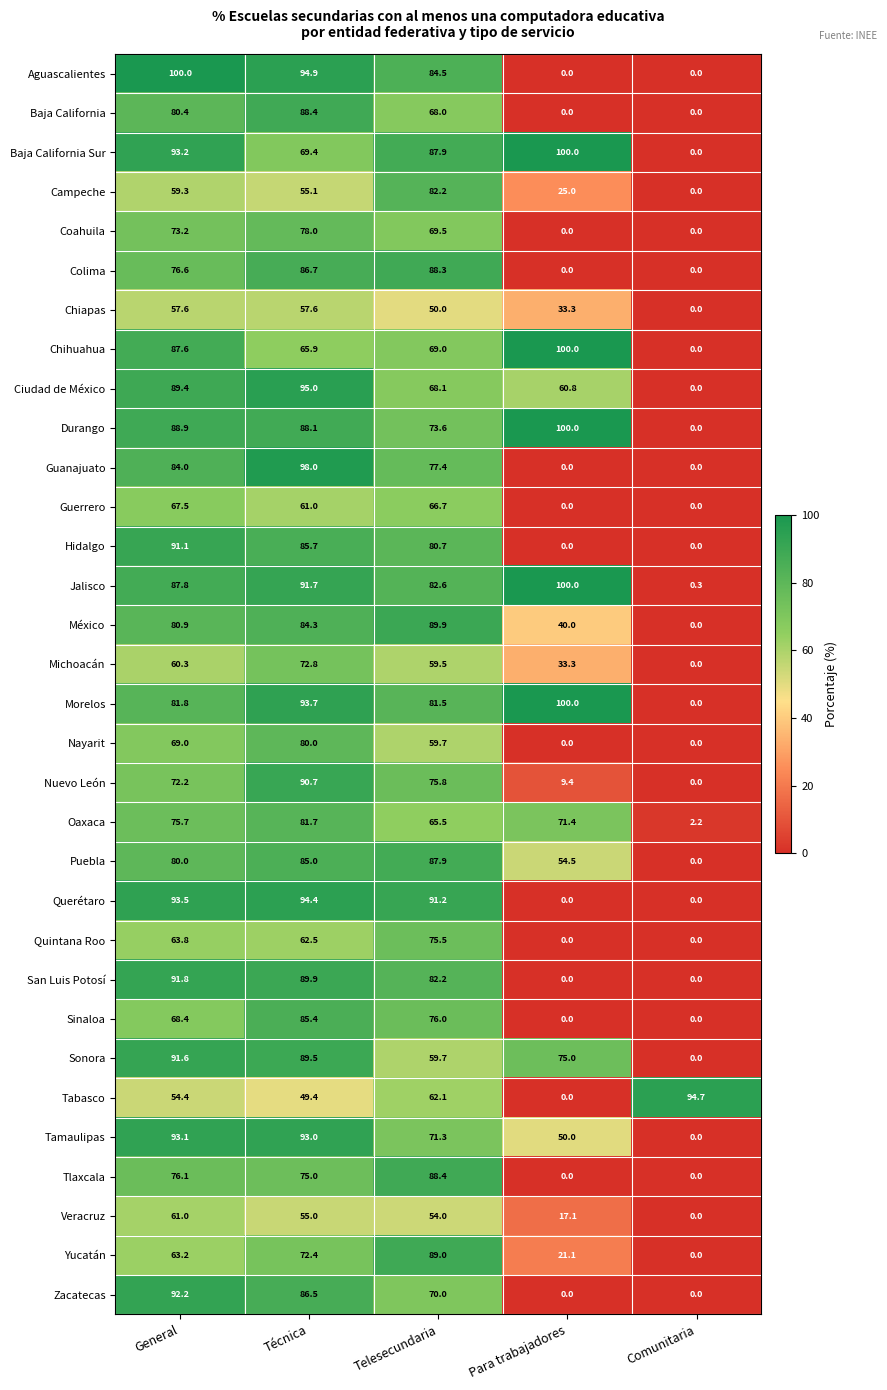

List the labels in order of Chihuahua value, smallest first.

Comunitaria, Técnica, Telesecundaria, General, Para trabajadores